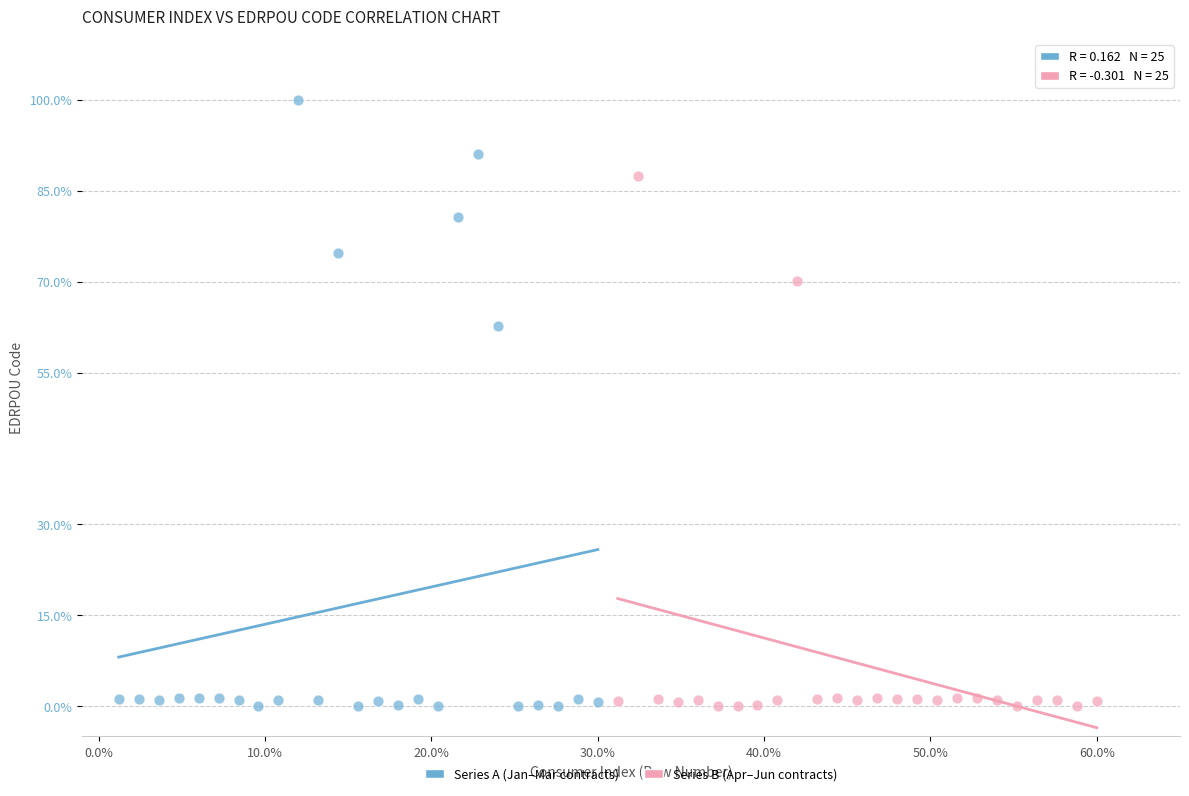

Which series contains the highest Y value?

Series A (Jan–Mar contracts)